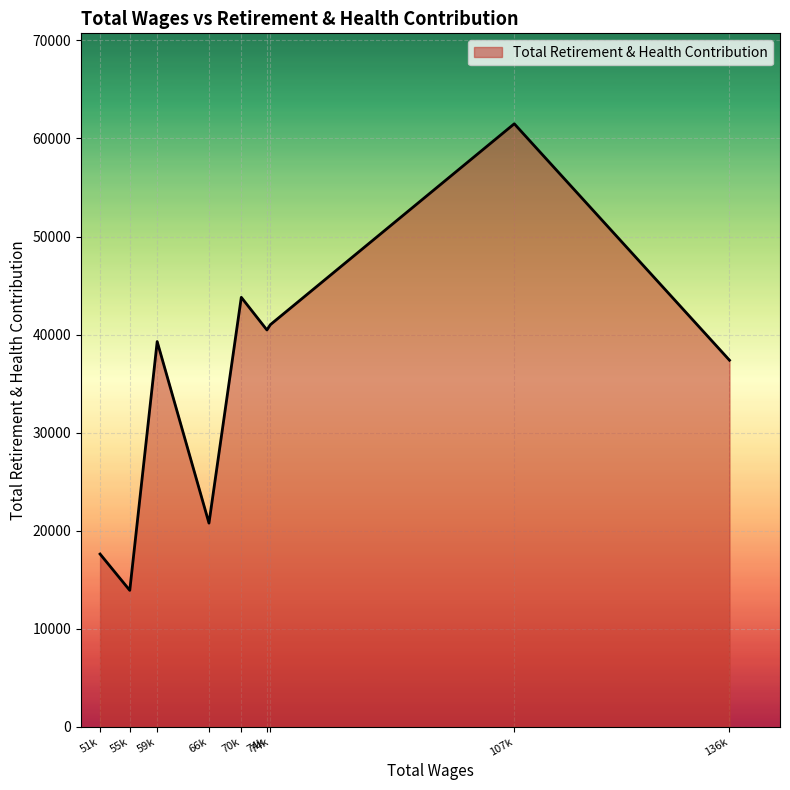

Is this an area chart (filled region under the line)?

Yes